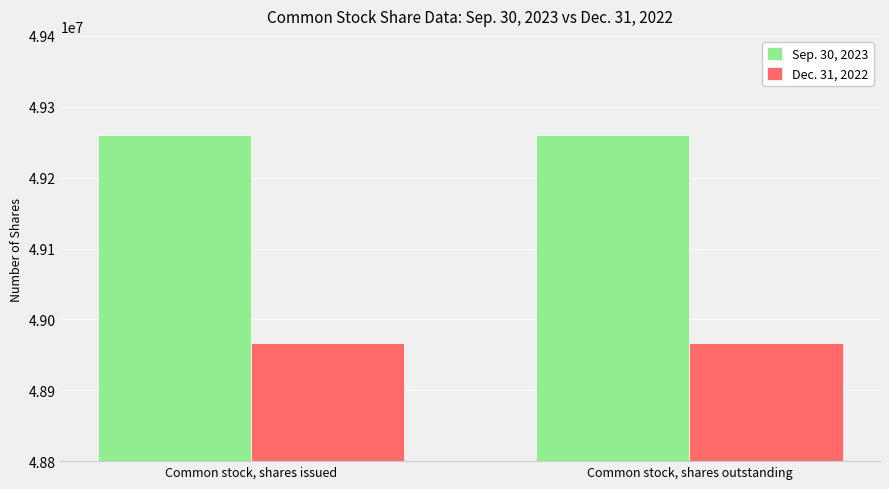

Count the number of categories in the chart.

2